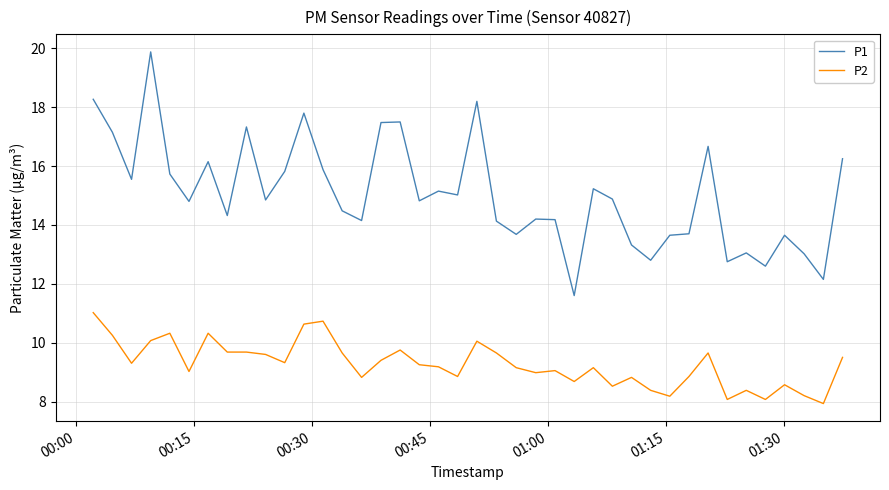

True or false: P2 has more than 1 interior local peaks.

True